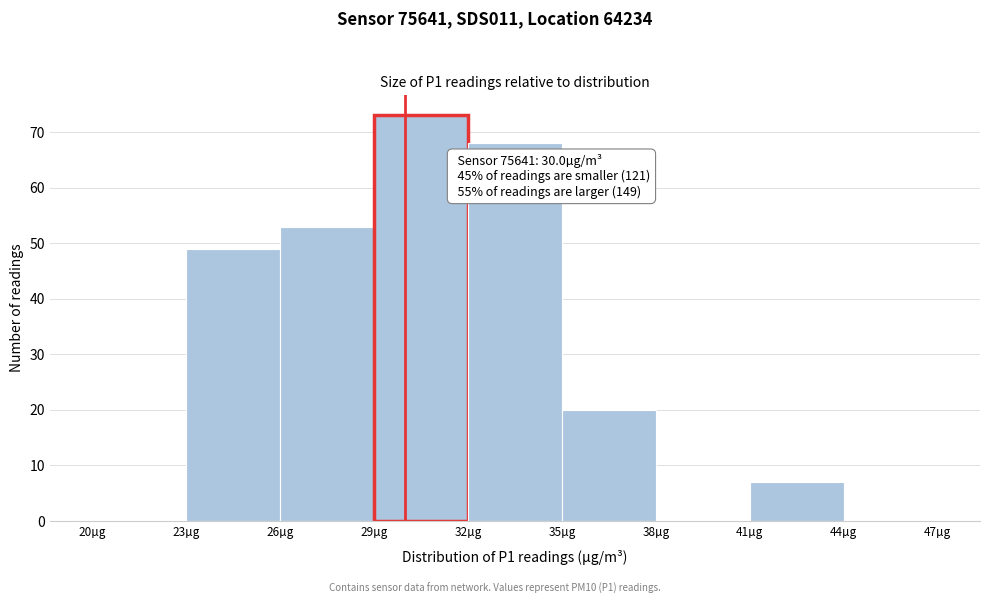

Which range on the x-axis has the tallest bar?

29 to 32